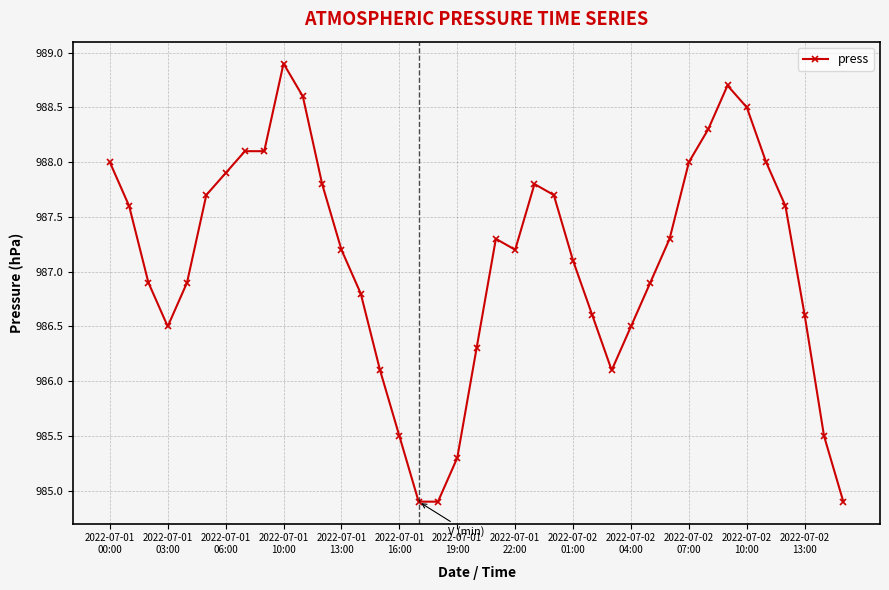

What is the greatest value displayed?

988.9